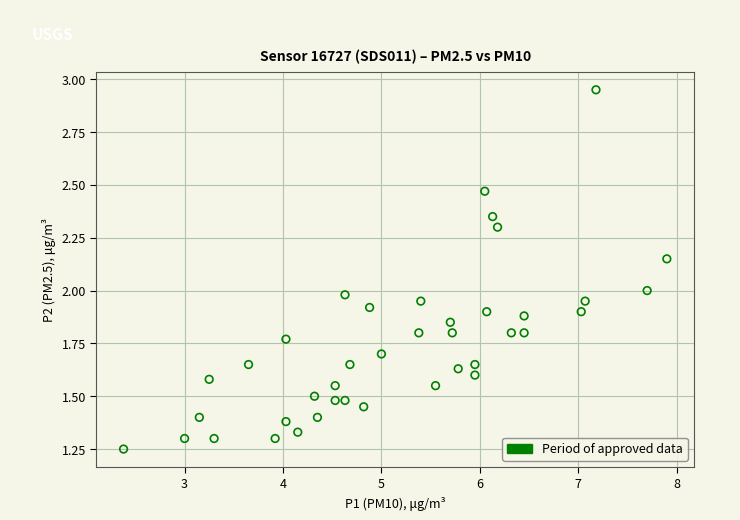

What is the range of Y values (max minus min)?

1.7